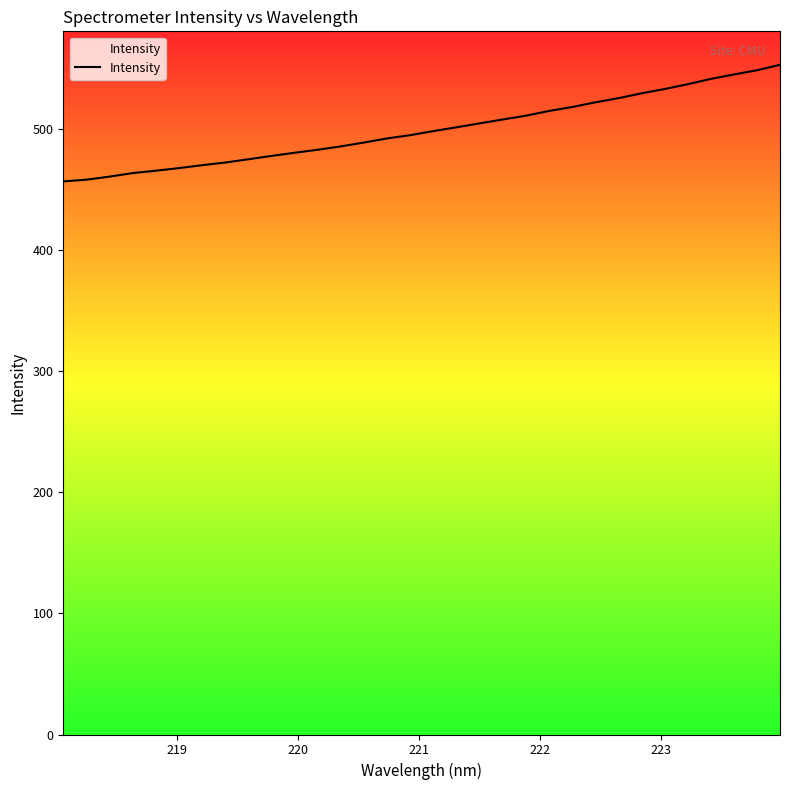

What is the maximum value shown in the chart?

552.6